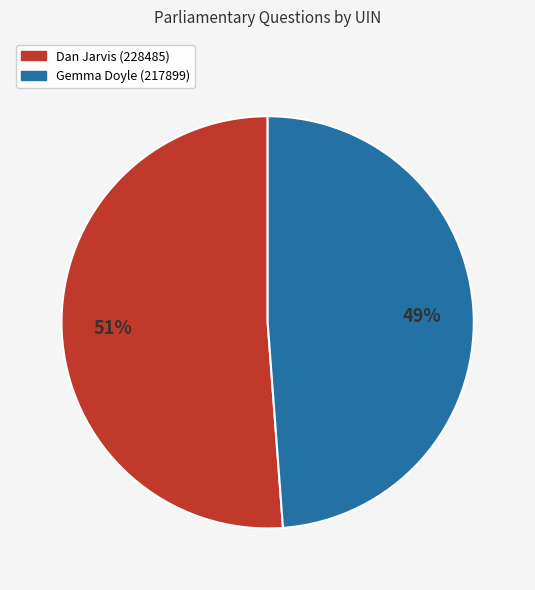

Rank the categories by value from lowest to highest.

Gemma Doyle (217899), Dan Jarvis (228485)